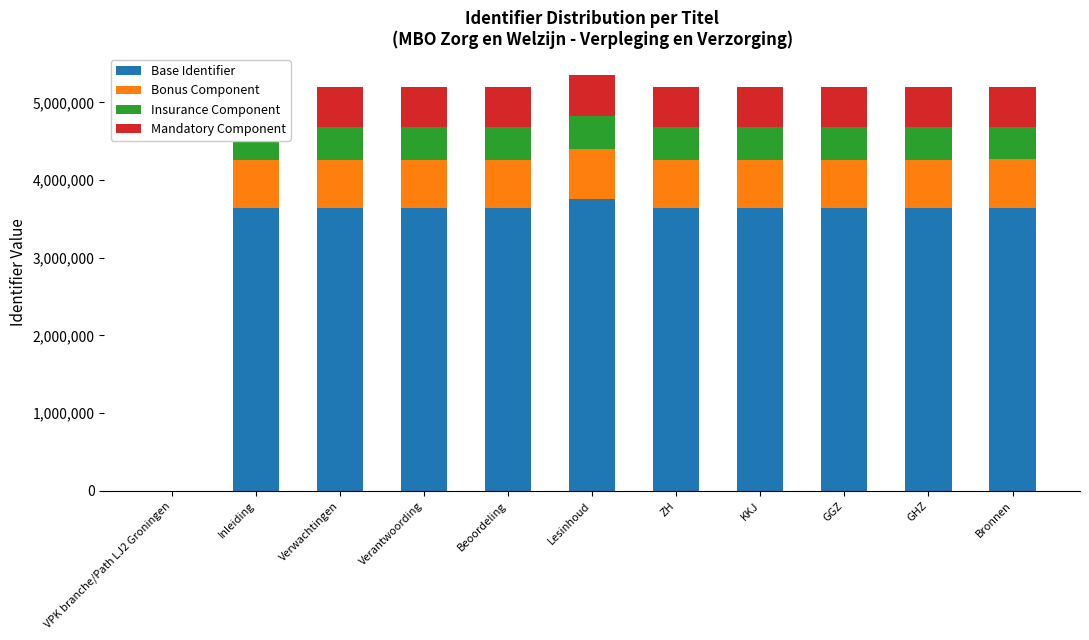

What is the total value across all series at Verwachtingen?

5199996.0